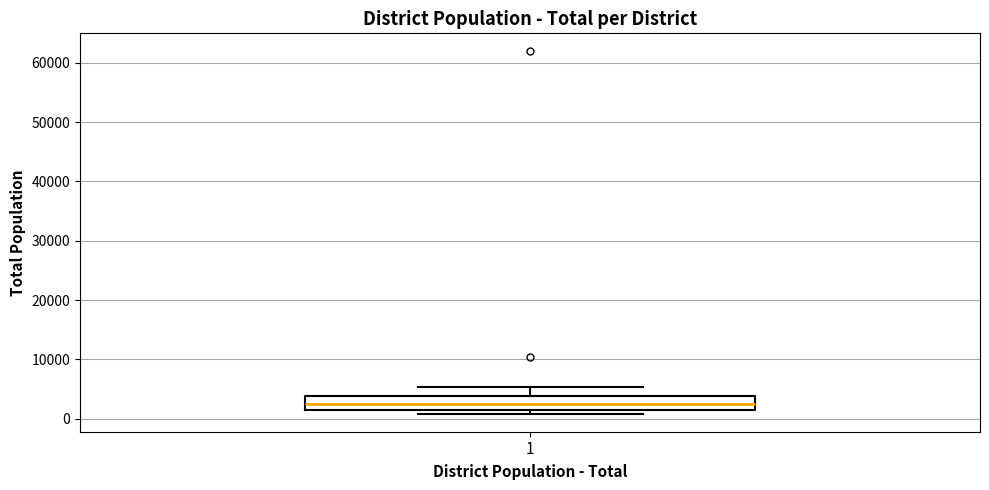

Read this box plot against the y-axis: the position of the median line, the range covered by the box, and the ends of both whiskers. The values are not printed on the chart, so give them approximately, as read against the axis.

median 2000, box 1000 to 4000, whiskers 1000 (just below the box's lower edge) to 5000